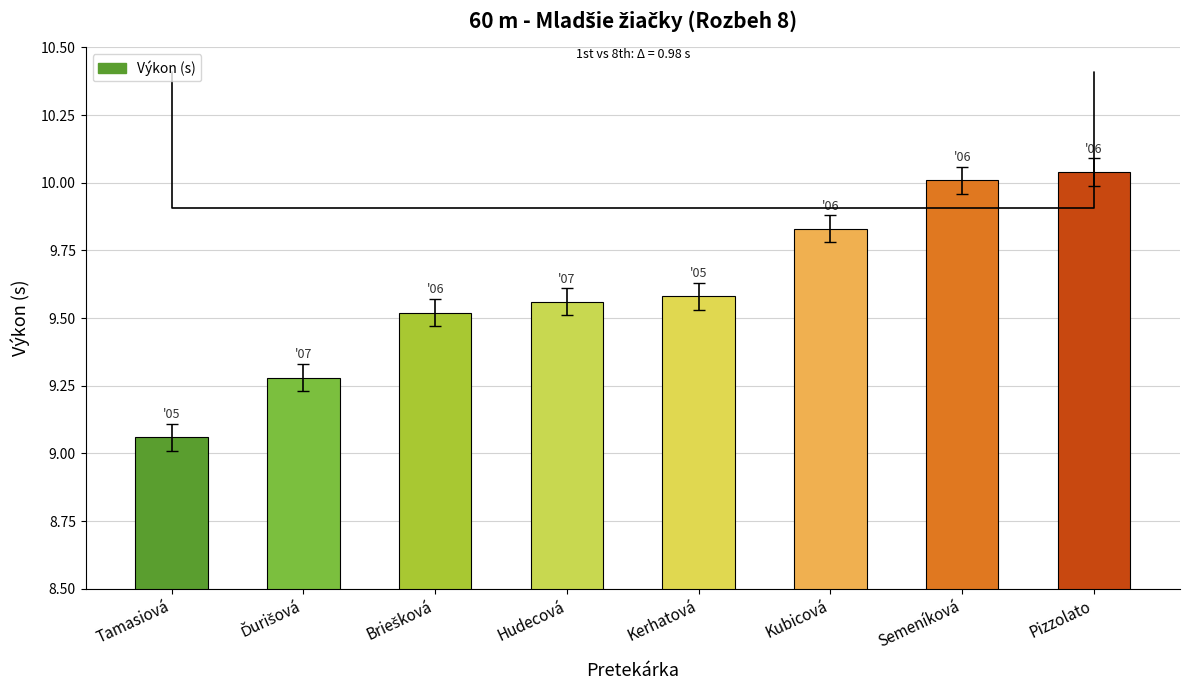

How many bars are there in total?

8